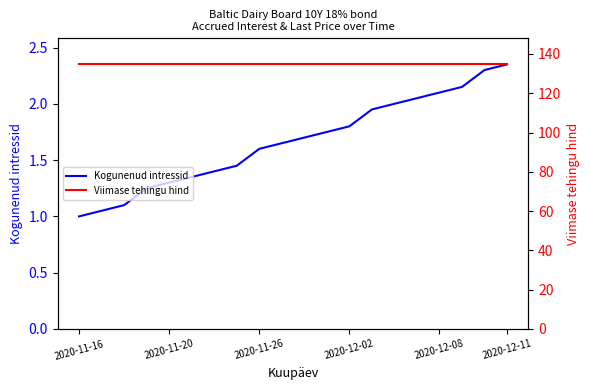

True or false: Viimase tehingu hind and Kogunenud intressid intersect in this chart.

False